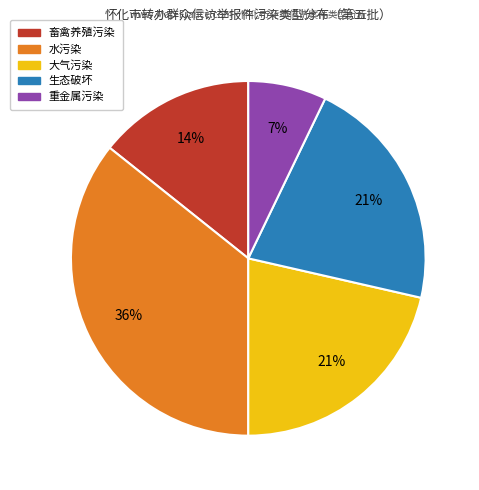

Which has a higher value, 畜禽养殖污染 or 生态破坏?

生态破坏